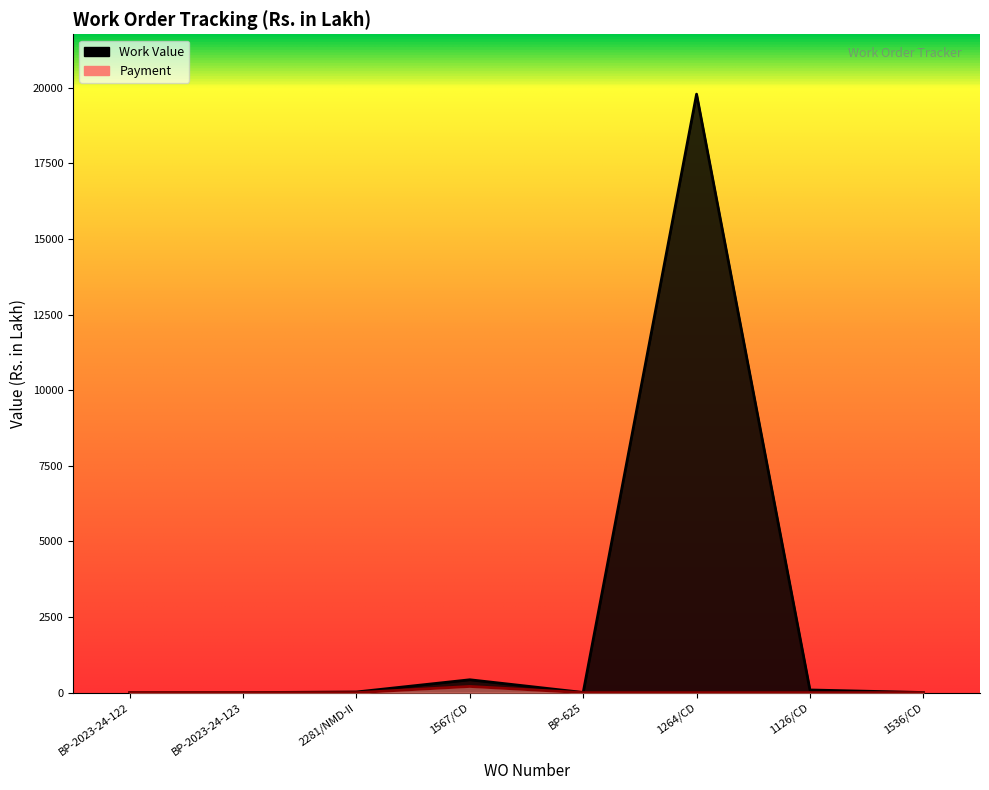

True or false: Payment and Work Value cross at least once.

False